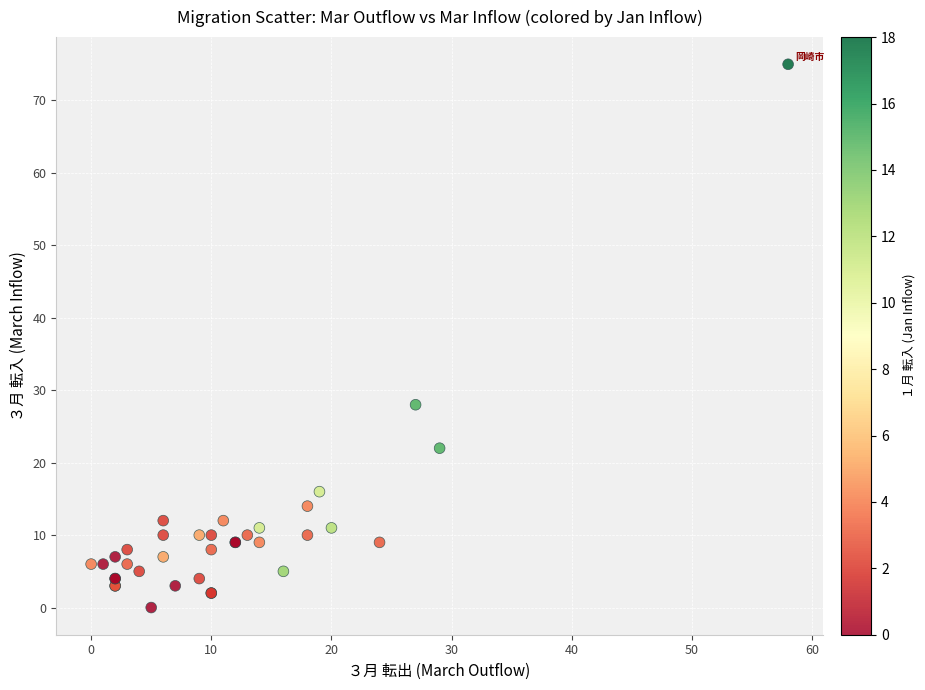

What Y value in the scatter plot is closest to 37?

28